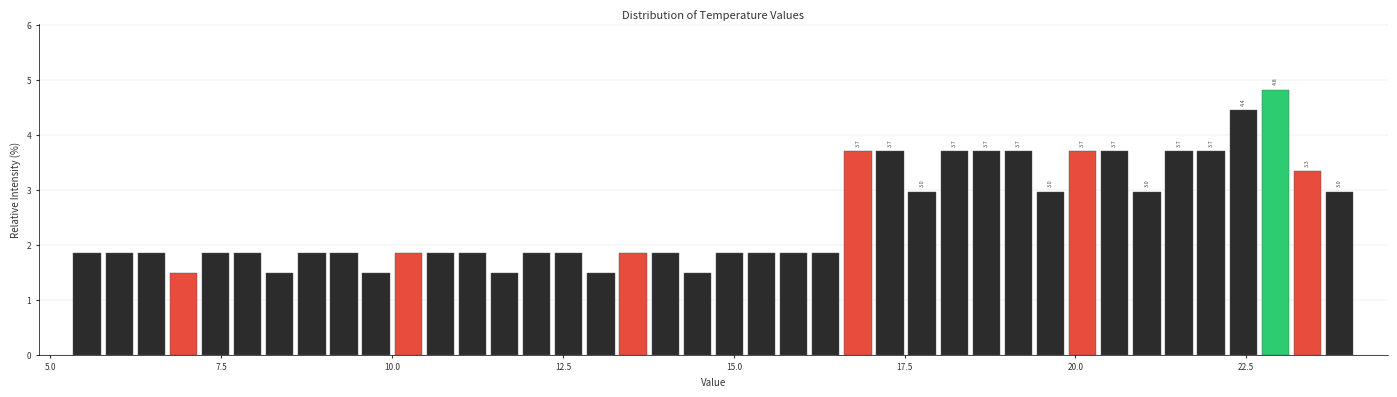

Around what value on the x-axis is the tallest bar? Give the approximate position of its centre, as read against the axis.

23.0